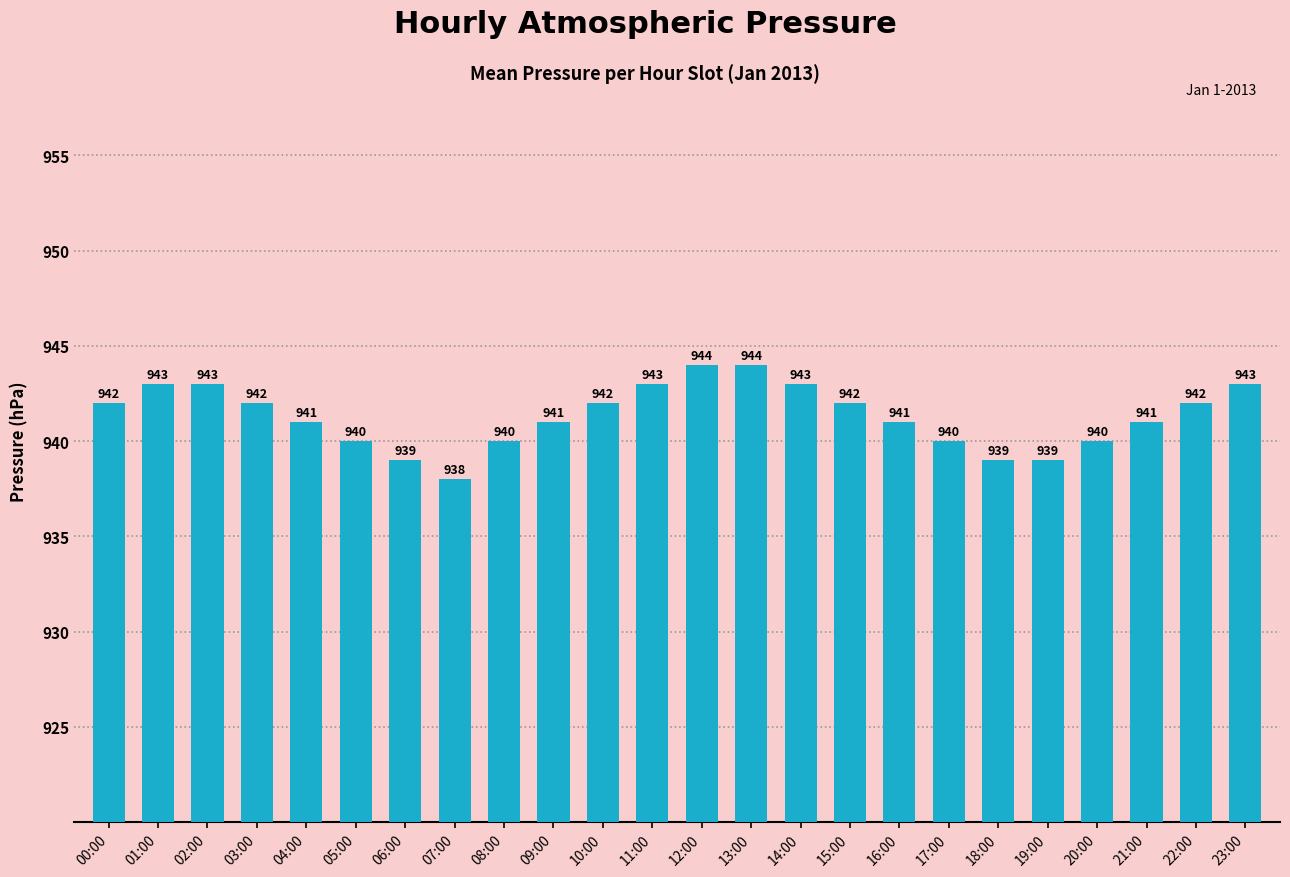

What is the sum of the values at 07:00 and 20:00?

1878